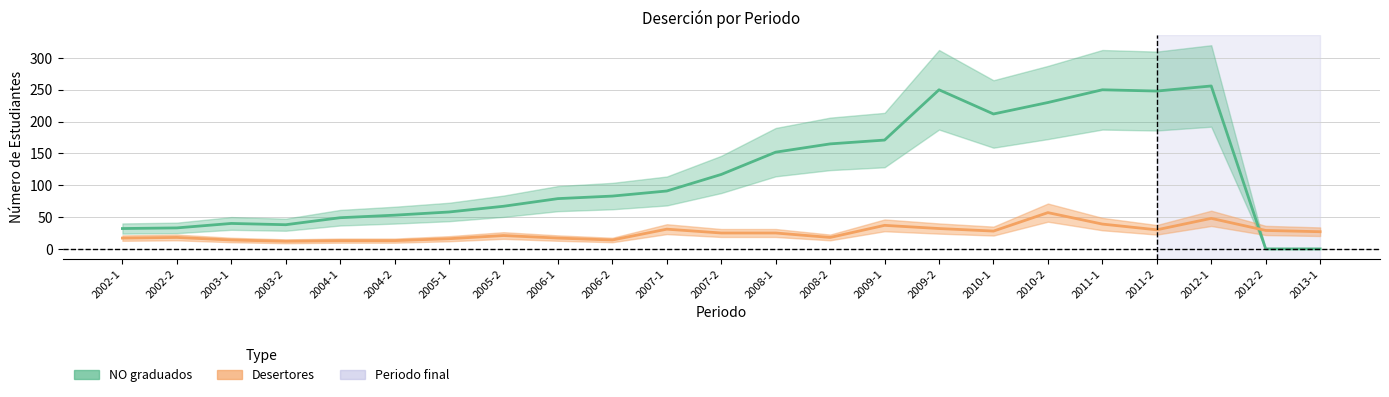

At 2010-2, list the series in order from smallest to largest.

Desertores, NO graduados